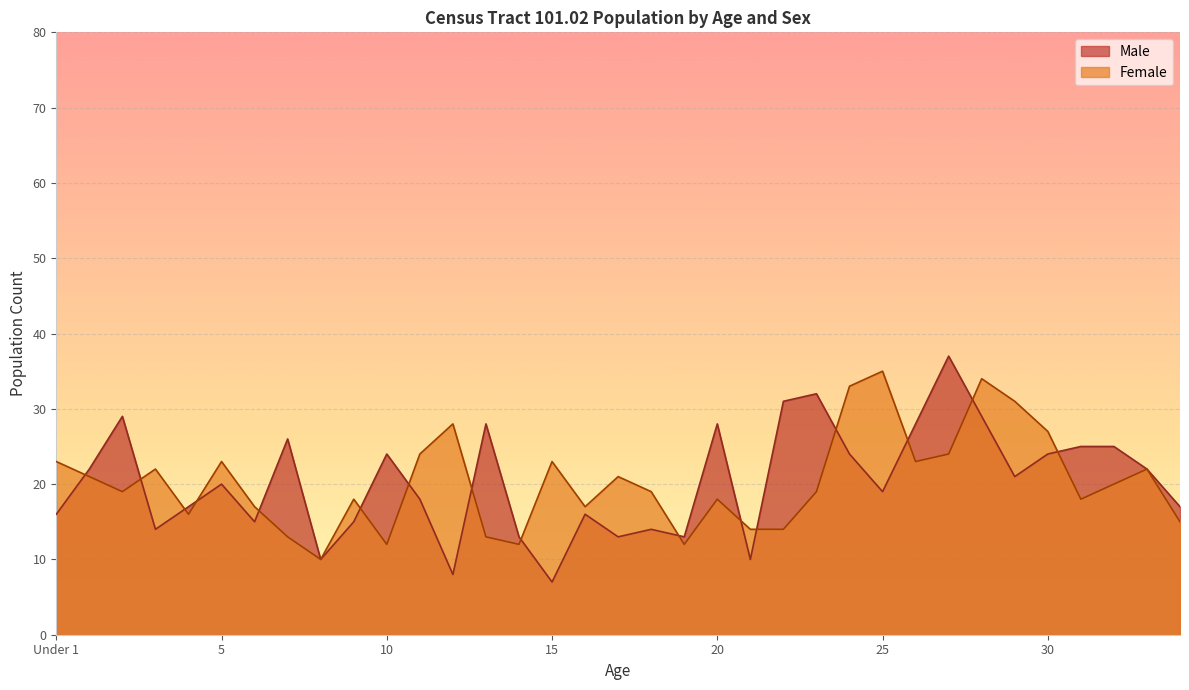

What is the difference between the highest and lowest values at 11?

6